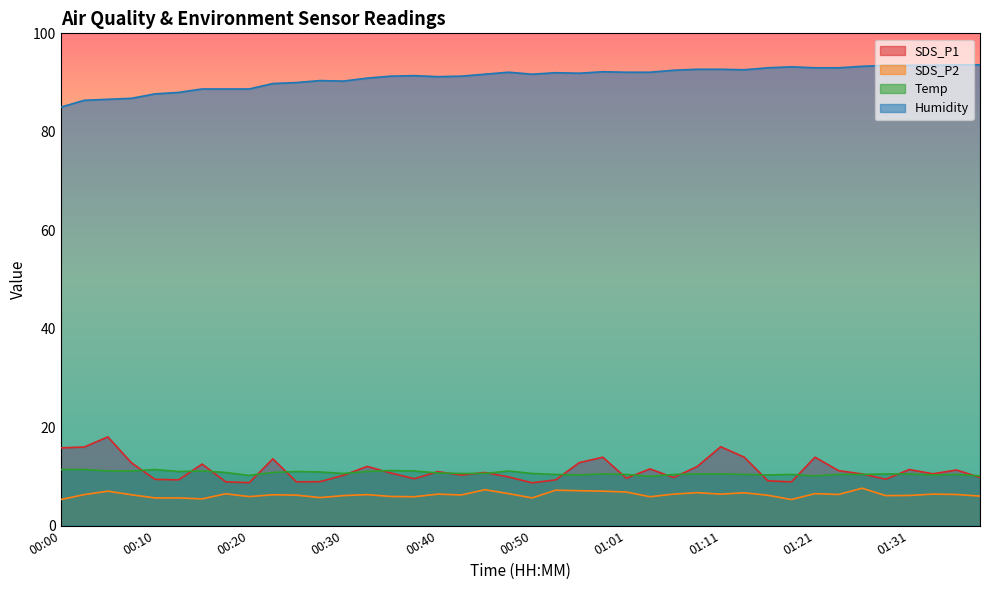

What is the difference between the Temp values at 00:40 and 00:25?

0.3